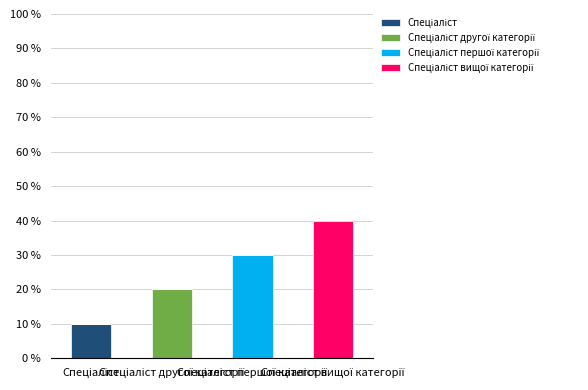

Rank the categories by Спеціаліст другої категорії value from lowest to highest.

Спеціаліст, Спеціаліст першої категорії, Спеціаліст вищої категорії, Спеціаліст другої категорії